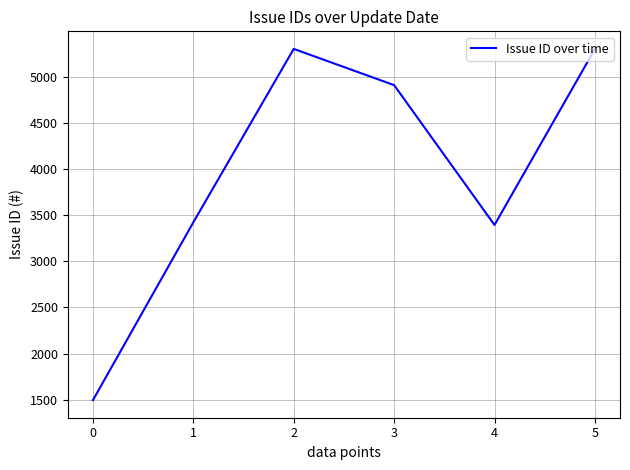

What is the difference between the values at 5 and 0?

3809